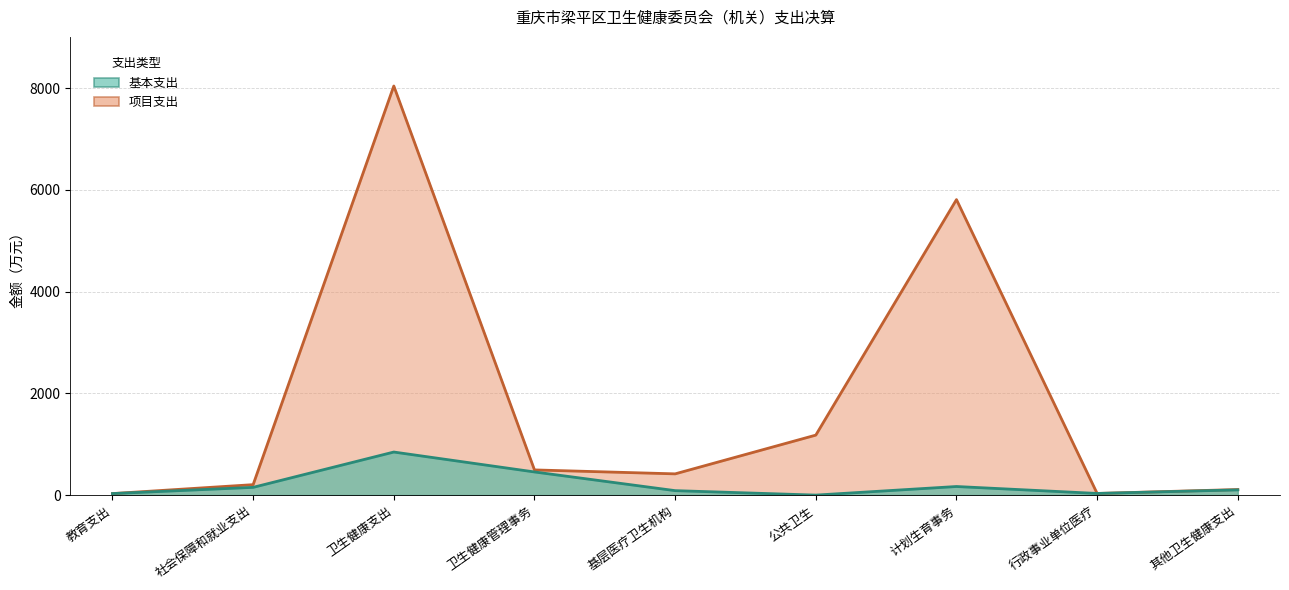

Is it true that 基本支出 equals 152.4 at 社会保障和就业支出?

True